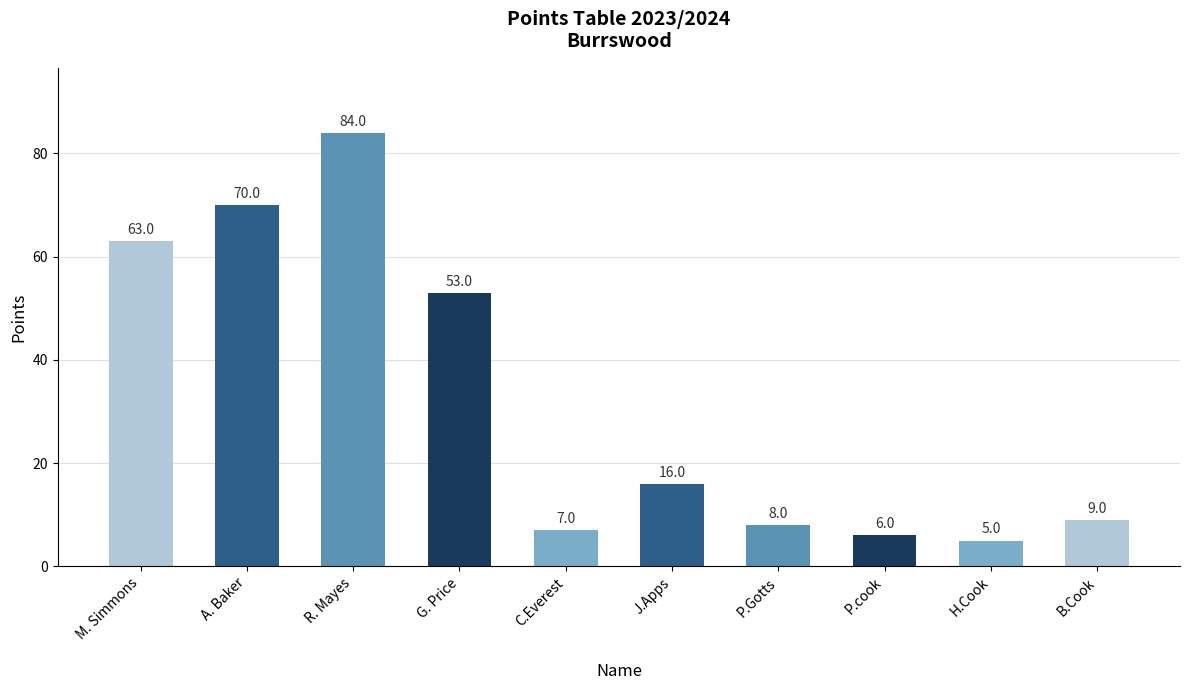

What is the difference between the maximum and minimum values?

79